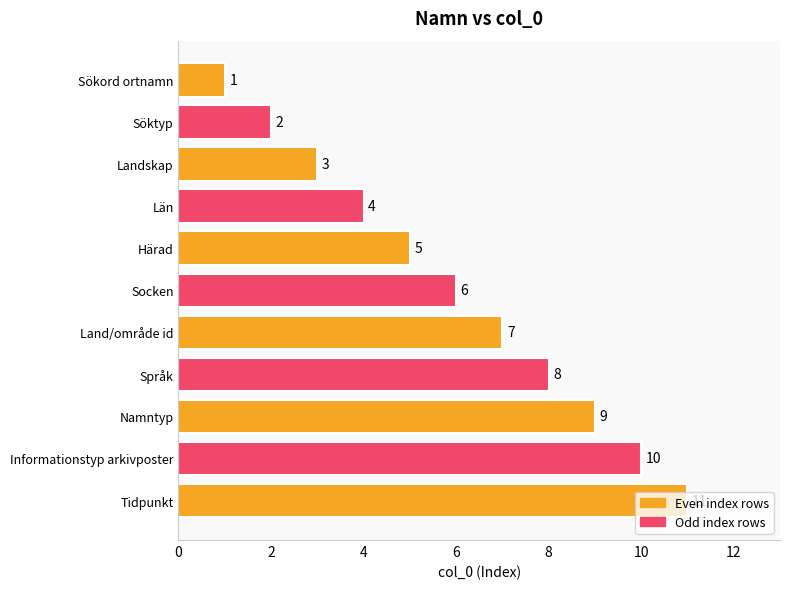

Which has a higher value, Språk or Socken?

Språk